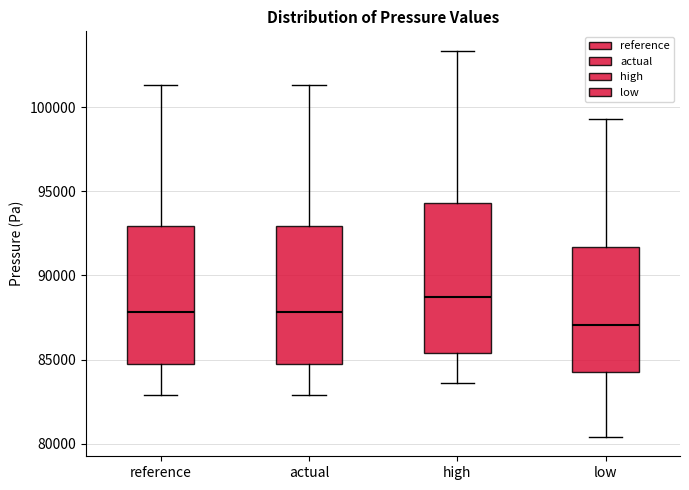

Which box has the highest median line?

high